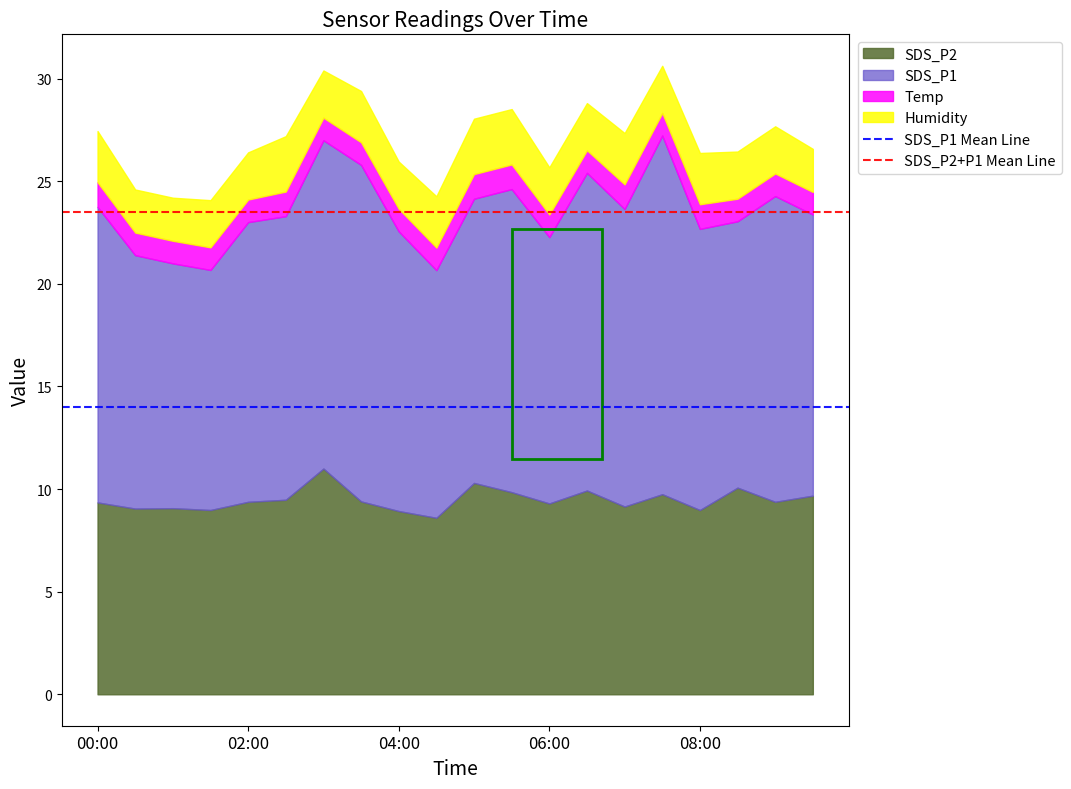

What is the highest value of the SDS_P2 series?

11.0